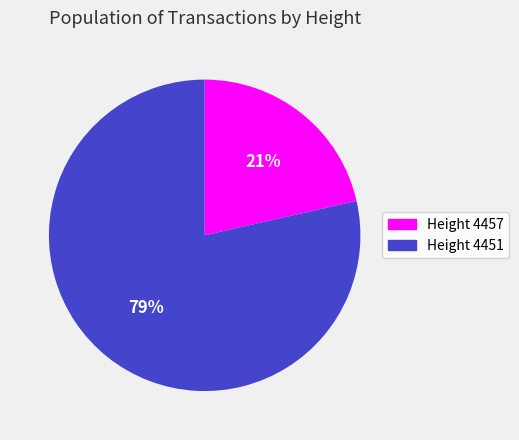

How many slices are in this pie chart?

2